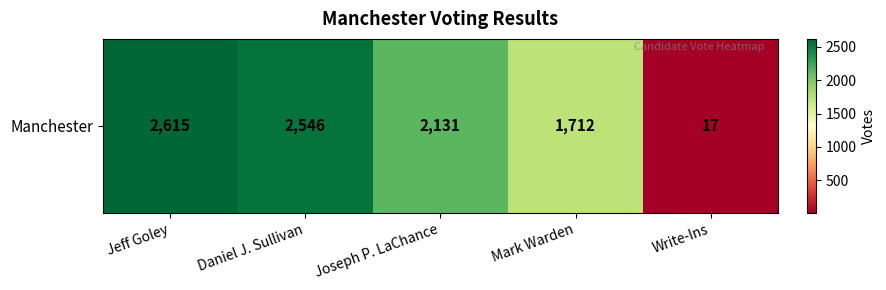

Reading right to left, transcribe all the data shown in this chart.

17	1712	2131	2546	2615